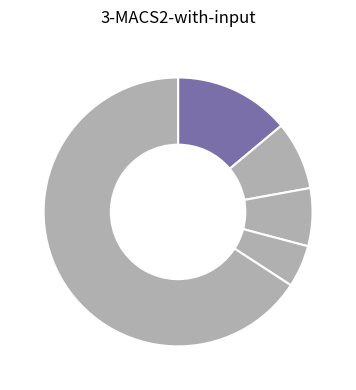

How many segments does this pie chart have?

5